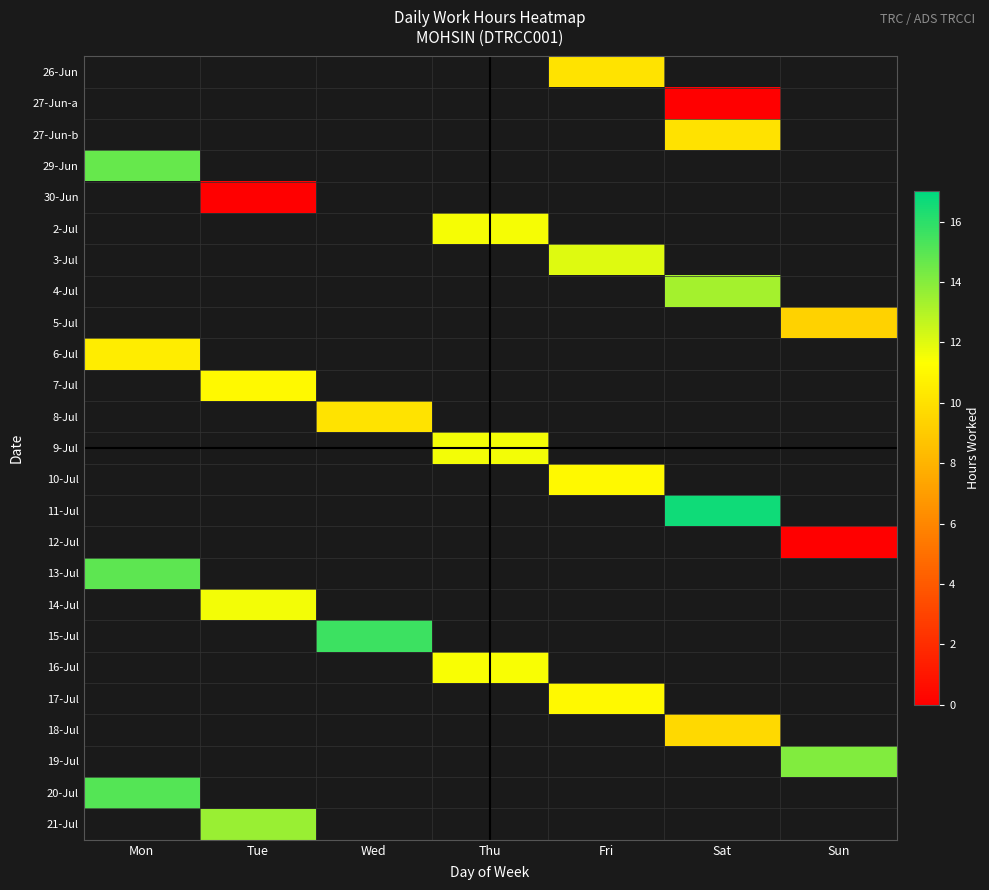

Which category has the highest value in the 19-Jul series?

Mon